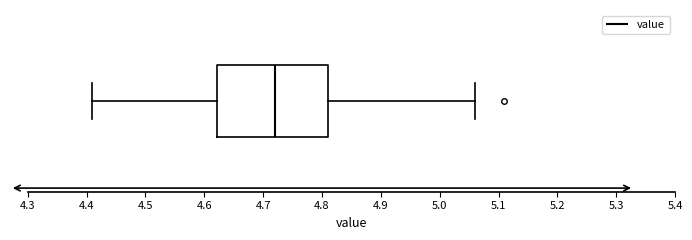

Where does the left whisker of the box end on the x-axis? The values are not printed on the chart, so give them approximately, as read against the axis.

4.41